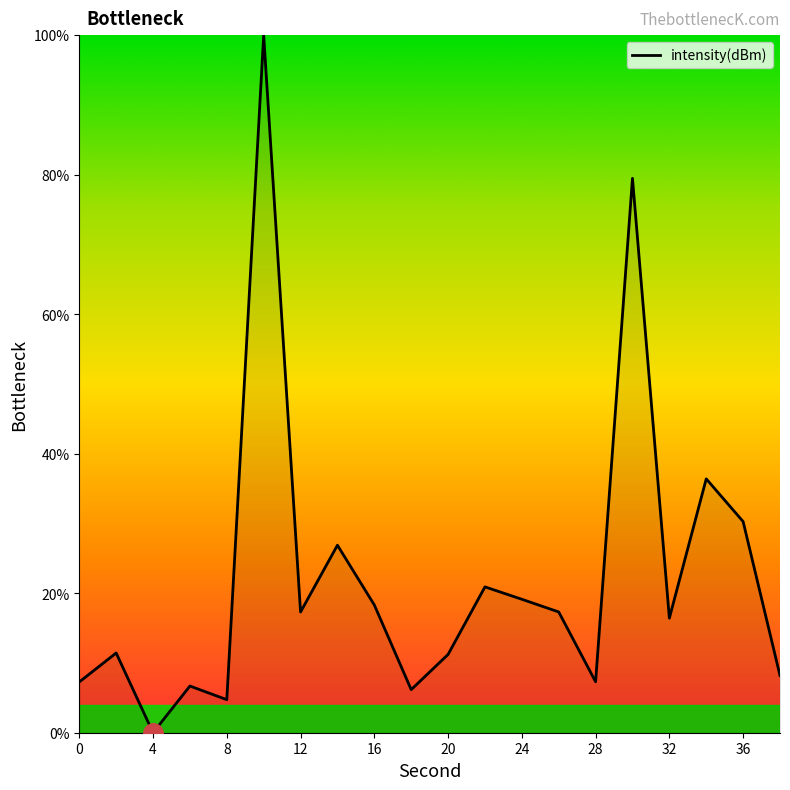

What is the difference between the maximum and minimum values?

100.0